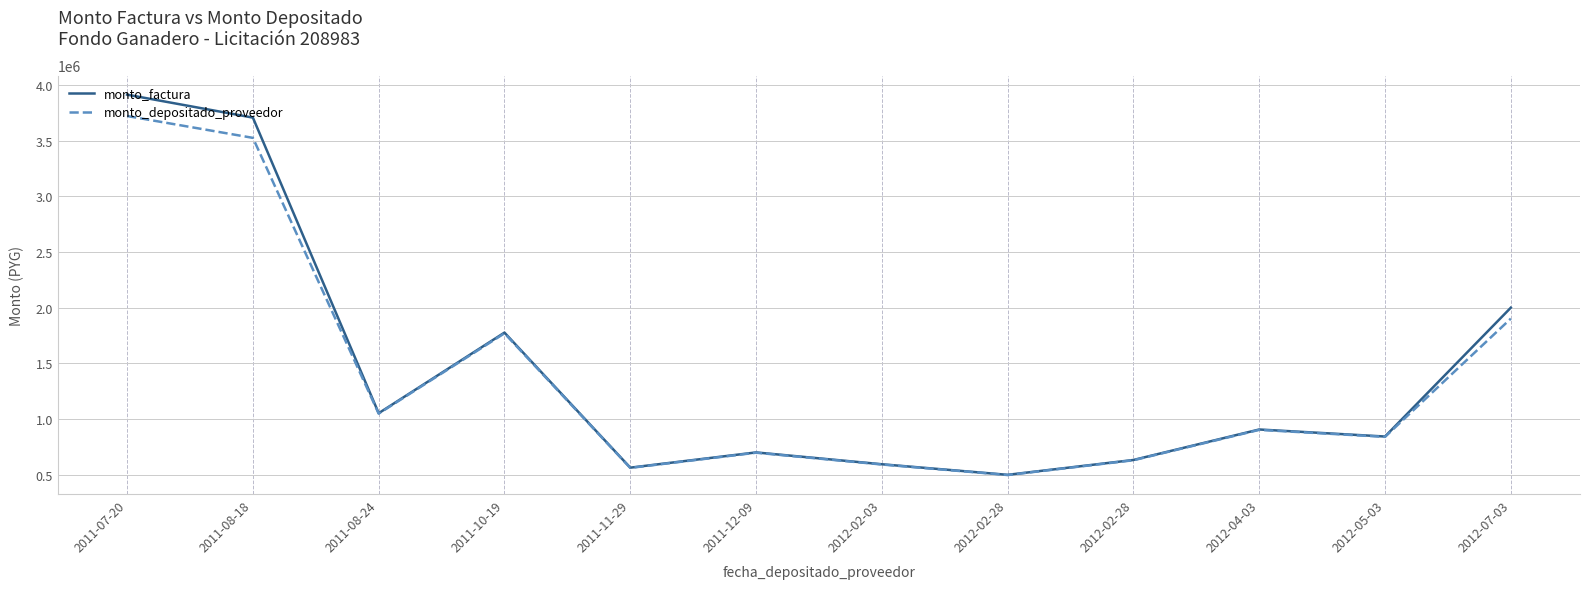

Reading left to right, extract all data points from this chart.

monto_factura: 3913650	3707400	1053000	1776900	563940	700830	594570	499590	632970	906750	843570	2000610
monto_depositado_proveedor: 3721810	3525670	1049171	1770439	561889	698282	592408	497773	630668	903453	840502	1902544